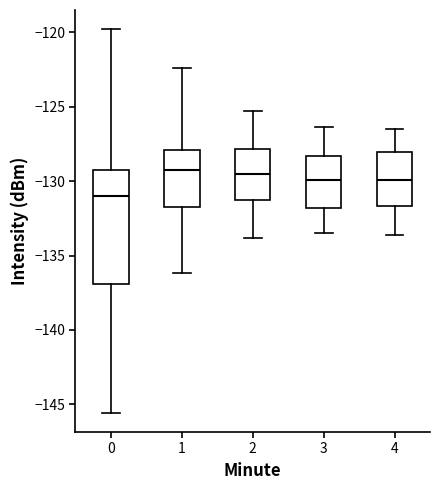

Which box has the lowest median line?

0